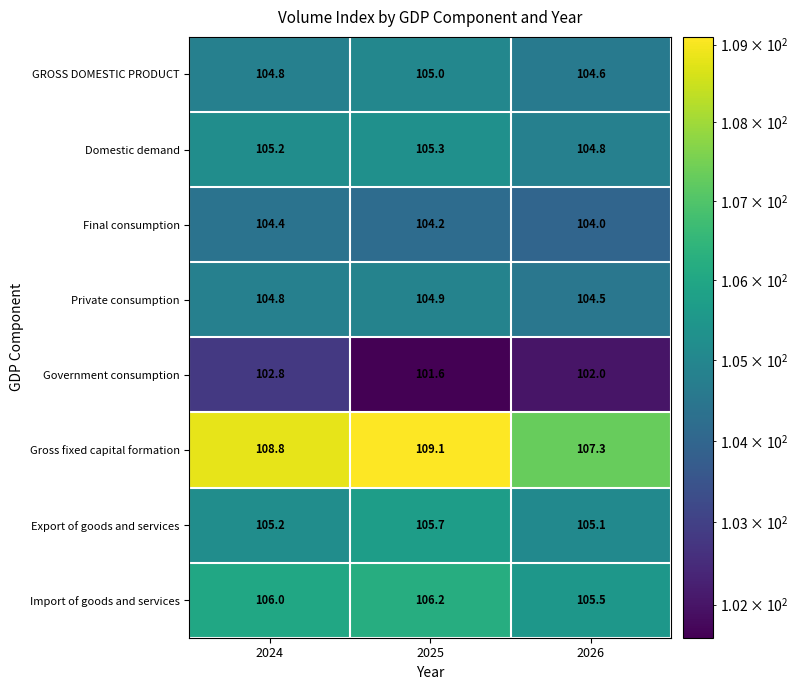

Read the Domestic demand value at 2024.

105.2